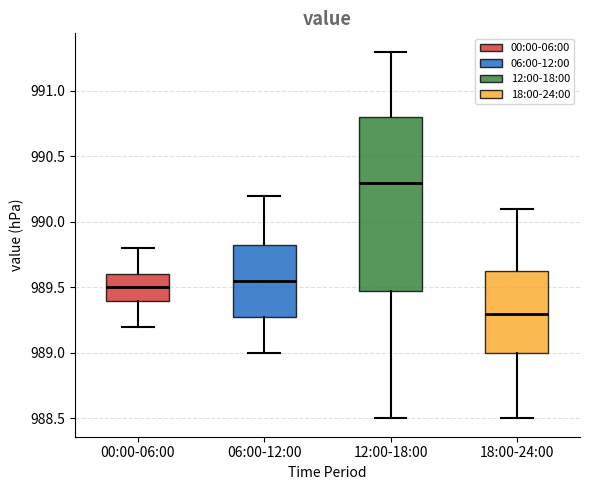

Which box is the tallest, from its lower edge to its upper edge?

12:00-18:00